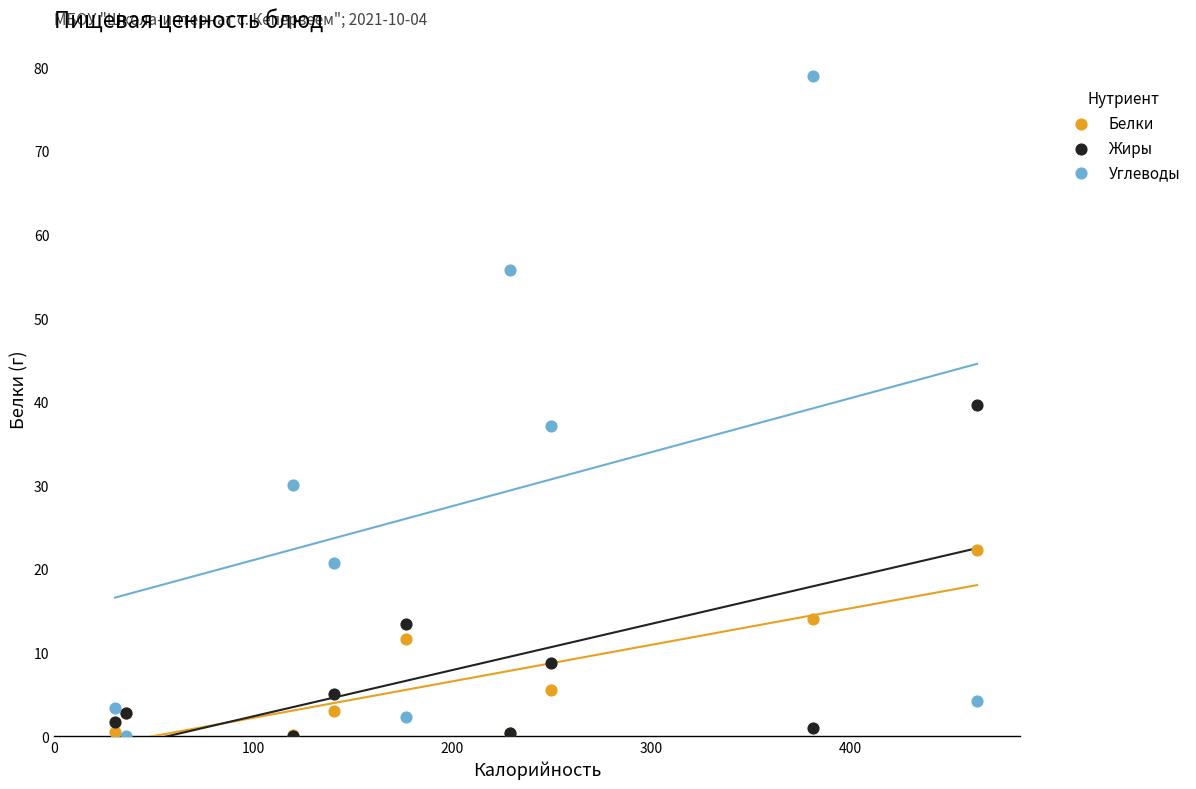

In the Жиры series, what Y value is closest to 19?

13.4